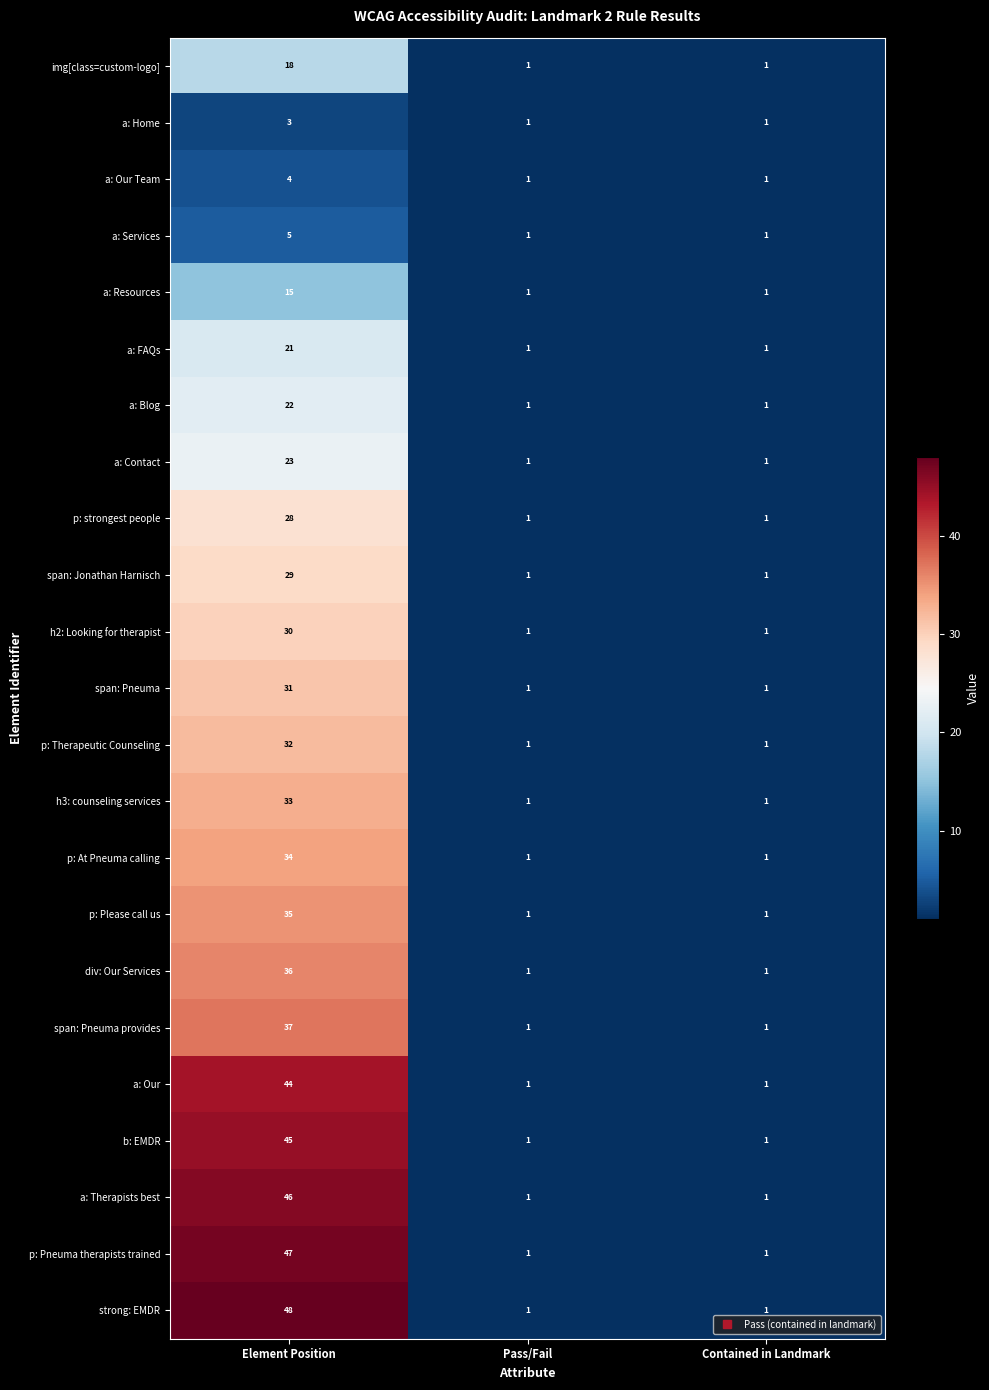

List the series in order of their peak value, highest first.

strong: EMDR, p: Pneuma therapists trained, a: Therapists best, b: EMDR, a: Our, span: Pneuma provides, div: Our Services, p: Please call us, p: At Pneuma calling, h3: counseling services, p: Therapeutic Counseling, span: Pneuma, h2: Looking for therapist, span: Jonathan Harnisch, p: strongest people, a: Contact, a: Blog, a: FAQs, img[class=custom-logo], a: Resources, a: Services, a: Our Team, a: Home